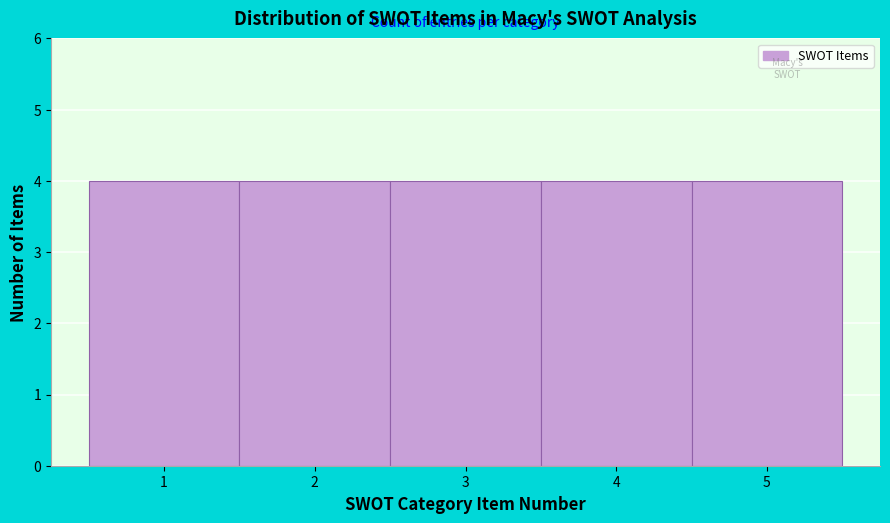

Reading left to right, transcribe this chart: for each bar, give the range it covers on the x-axis and its height. The values are not printed on the chart, so give them approximately, as read against the axis.

0.5 to 1.5: 4
1.5 to 2.5: 4
2.5 to 3.5: 4
3.5 to 4.5: 4
4.5 to 5.5: 4